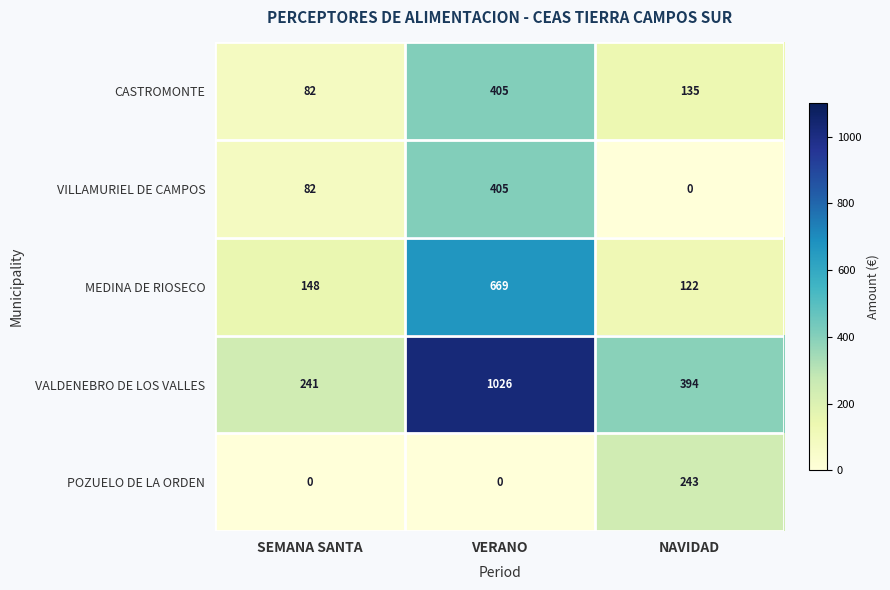

How many data points does each series have?

3